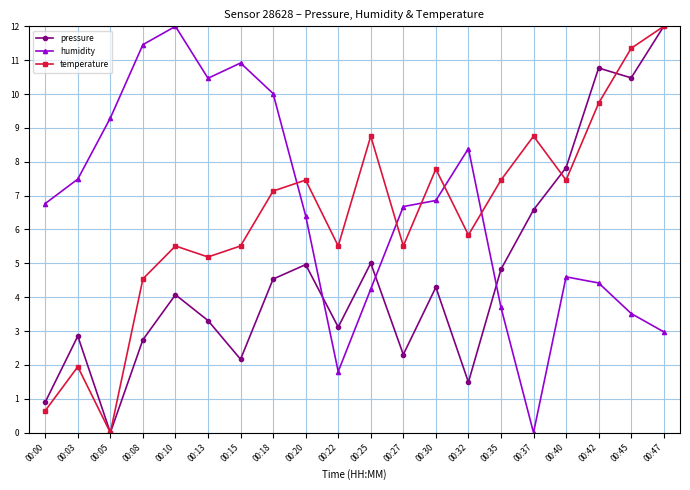

After their last crossing, which series has the higher values: humidity or temperature?

temperature